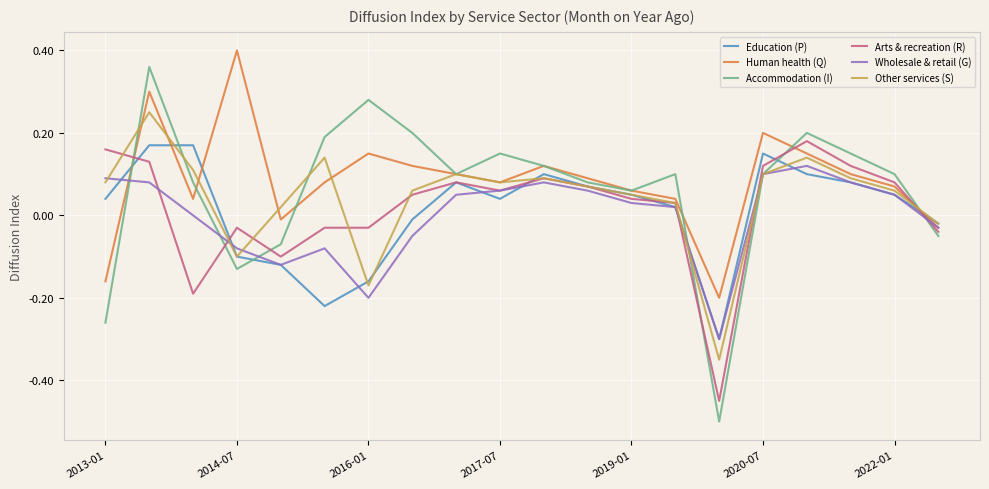

At how many categories does at least one series exceed 0?

18